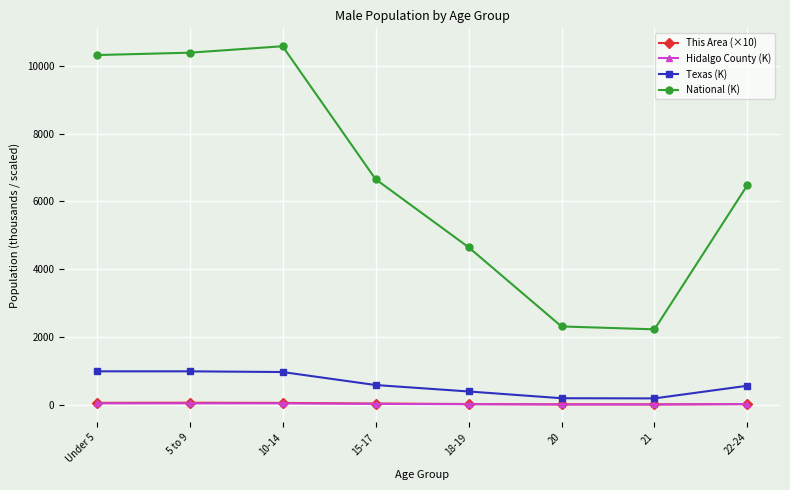

The This Area (×10) series shows 17.6 at 22-24. True or false?

True